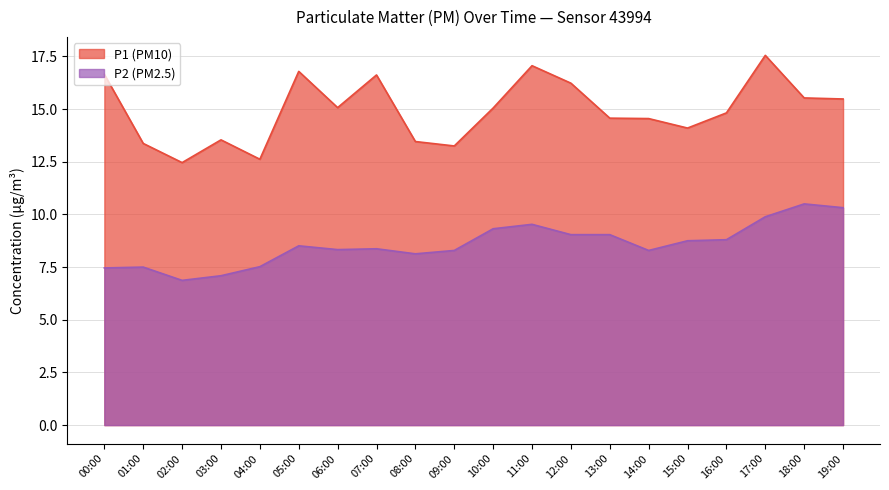

At which category does the chart reach its minimum across all series?

02:00